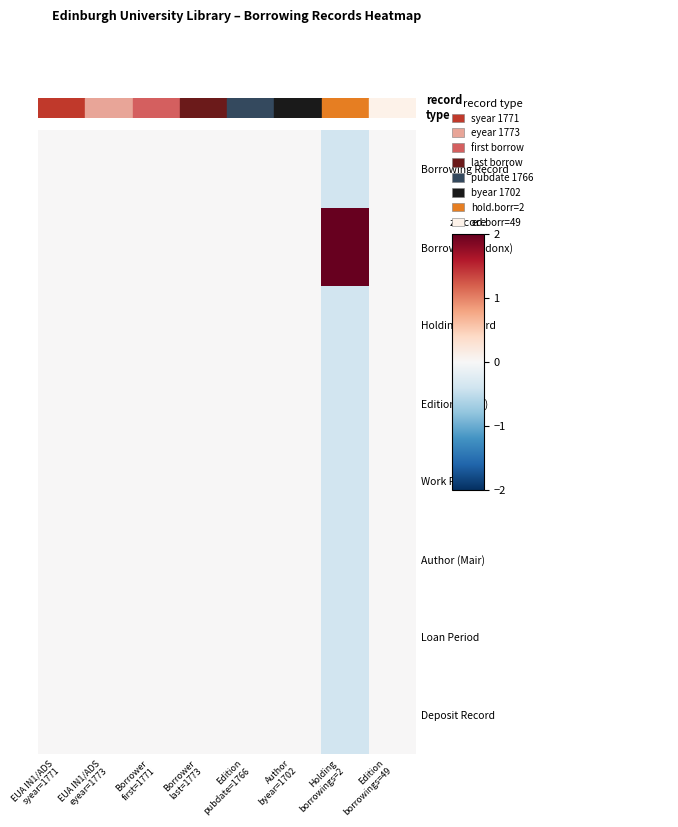

Which series has the largest total across all categories?

Borrower (Cadonx)